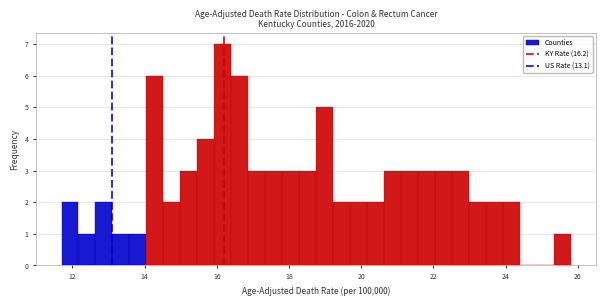

Read against the x-axis, roughly where is the centre of the tallest bar?

16.2